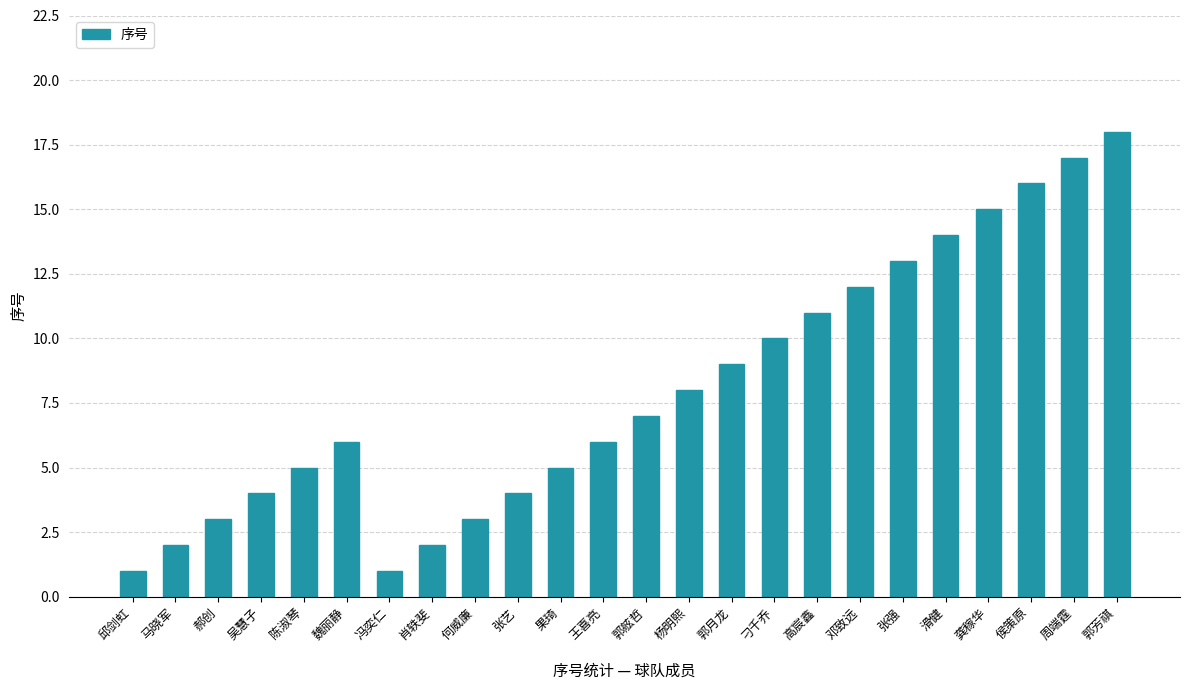

Read the value at 邓致远, to the nearest 5.

10